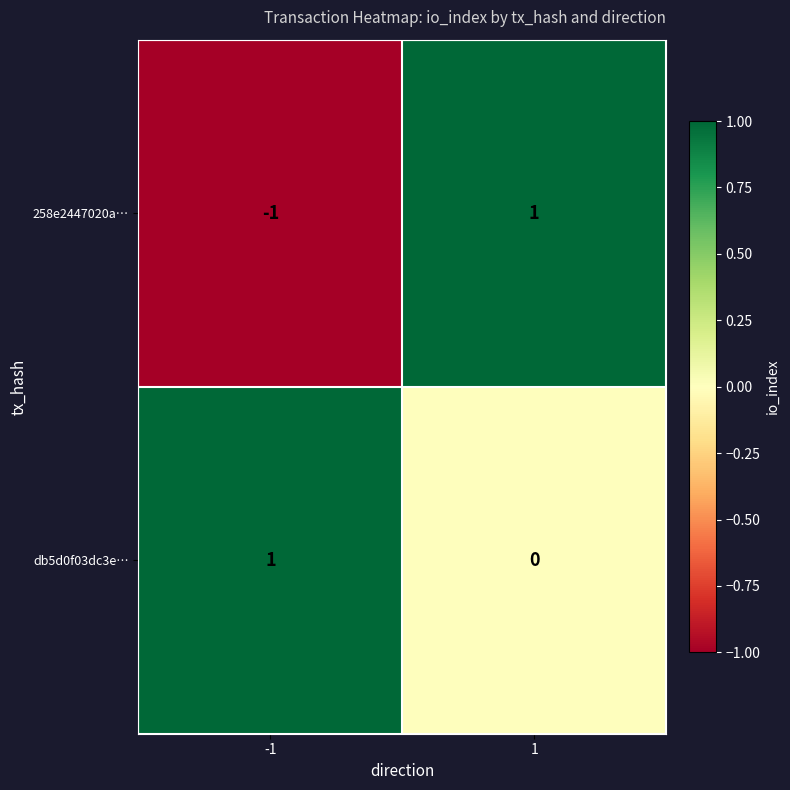

The 258e2447020a… series shows 1 at 1. True or false?

True